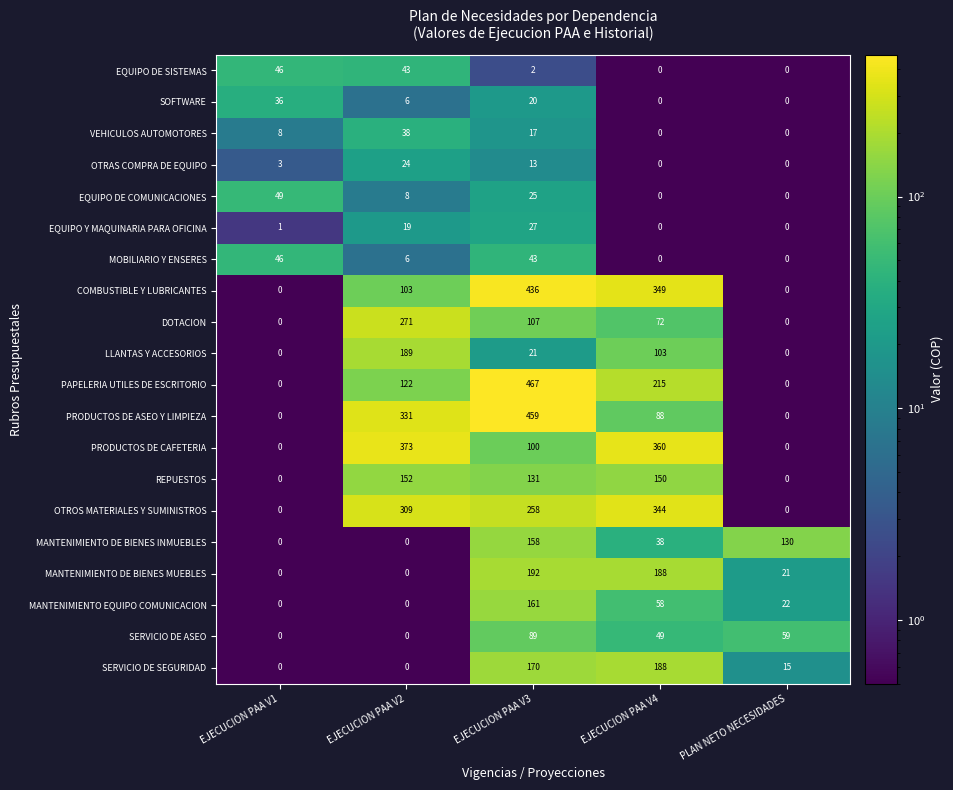

Is it true that MOBILIARIO Y ENSERES equals 62 at EJECUCION PAA V3?

False